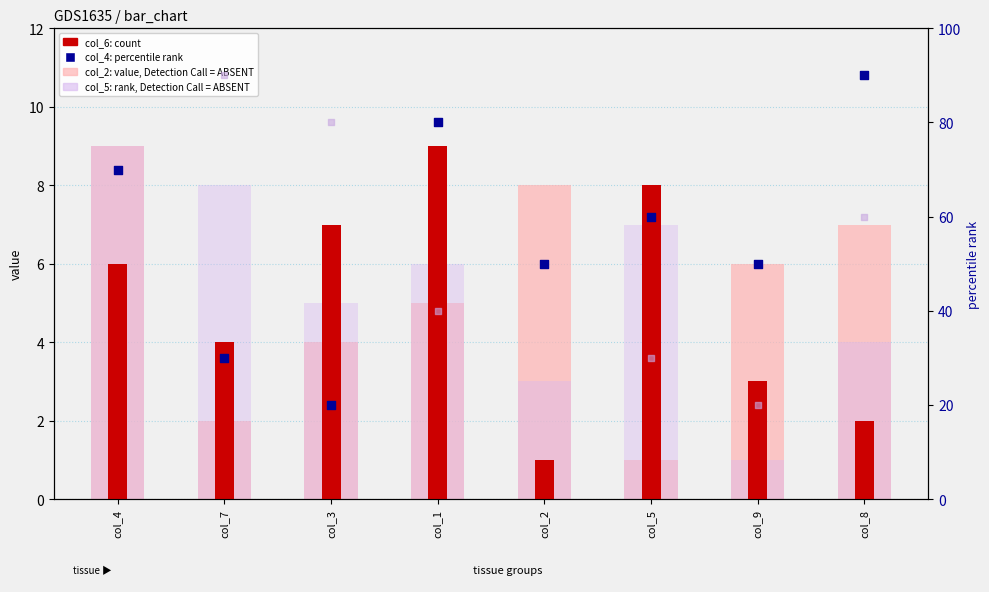

What is the total value across all series at col_8?

163